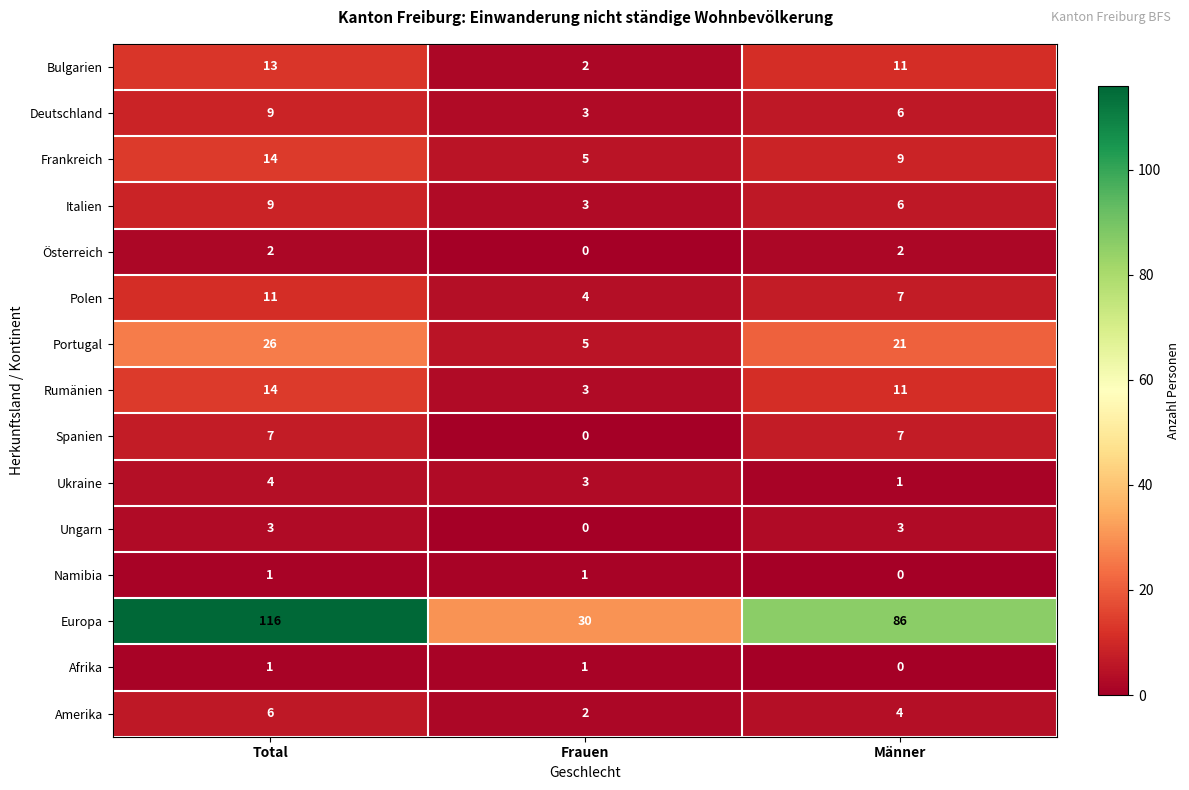

Rank the categories by Portugal value from lowest to highest.

Frauen, Männer, Total